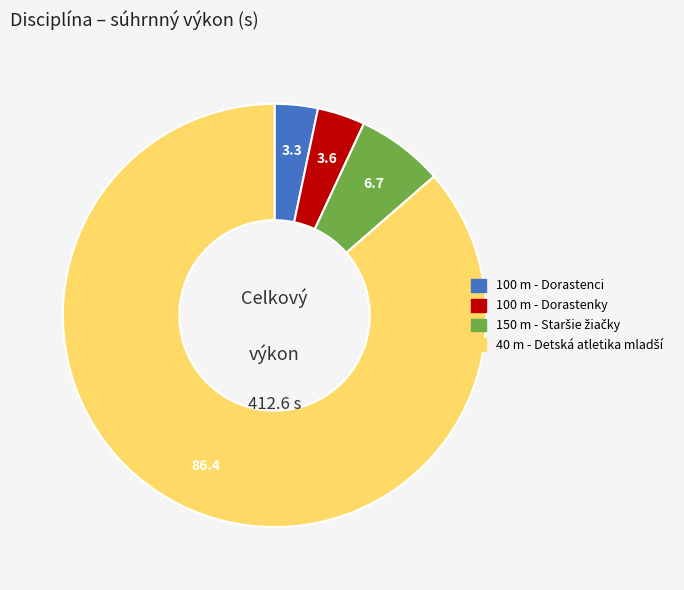

The 100 m - Dorastenci slice represents 3% of the pie. True or false?

True